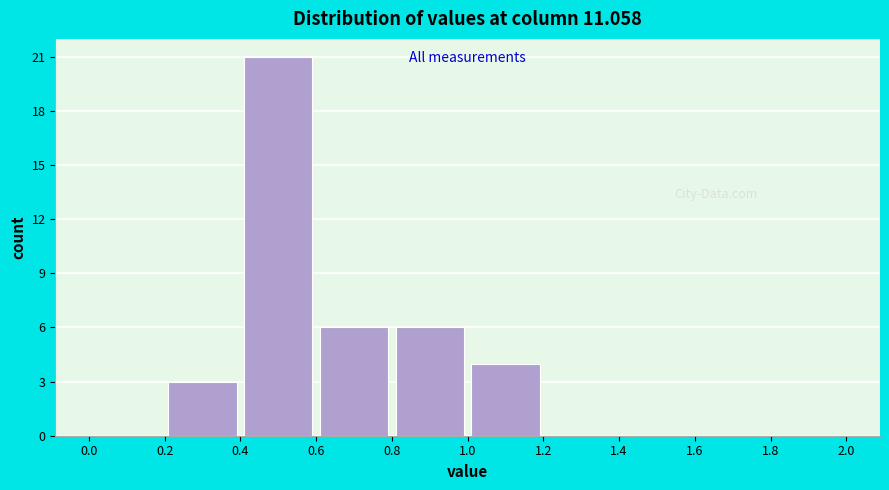

Reading left to right, list every bar in this chart as the range it spans on the x-axis followed by its height. The values are not printed on the chart, so give them approximately, as read against the axis.

0.0 to 0.2: 0
0.2 to 0.4: 3
0.4 to 0.6: 21
0.6 to 0.8: 6
0.8 to 1.0: 6
1.0 to 1.2: 4
1.2 to 1.4: 0
1.4 to 1.6: 0
1.6 to 1.8: 0
1.8 to 2.0: 0